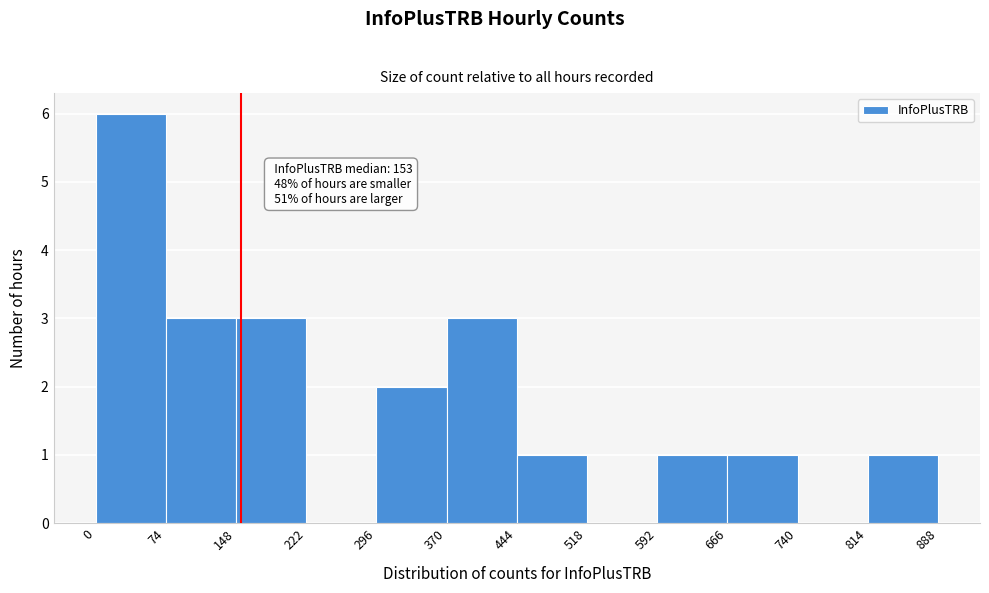

Which range on the x-axis has the tallest bar?

0 to 74